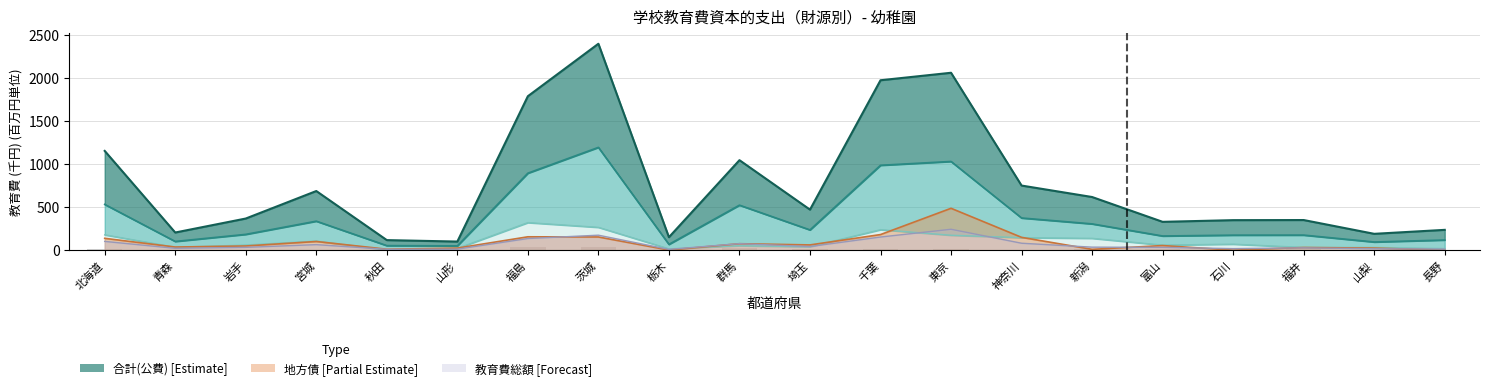

True or false: 都道府県支出金 has a value of 164.7 at 富山.

True